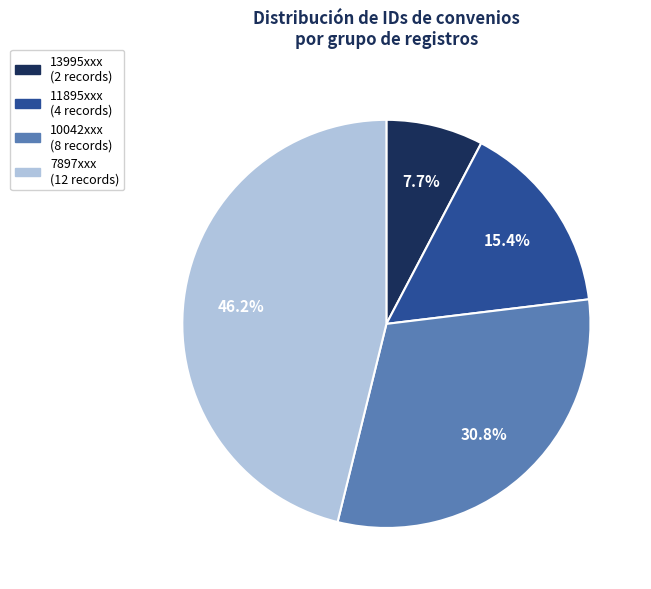

Is there a majority slice in this chart?

No